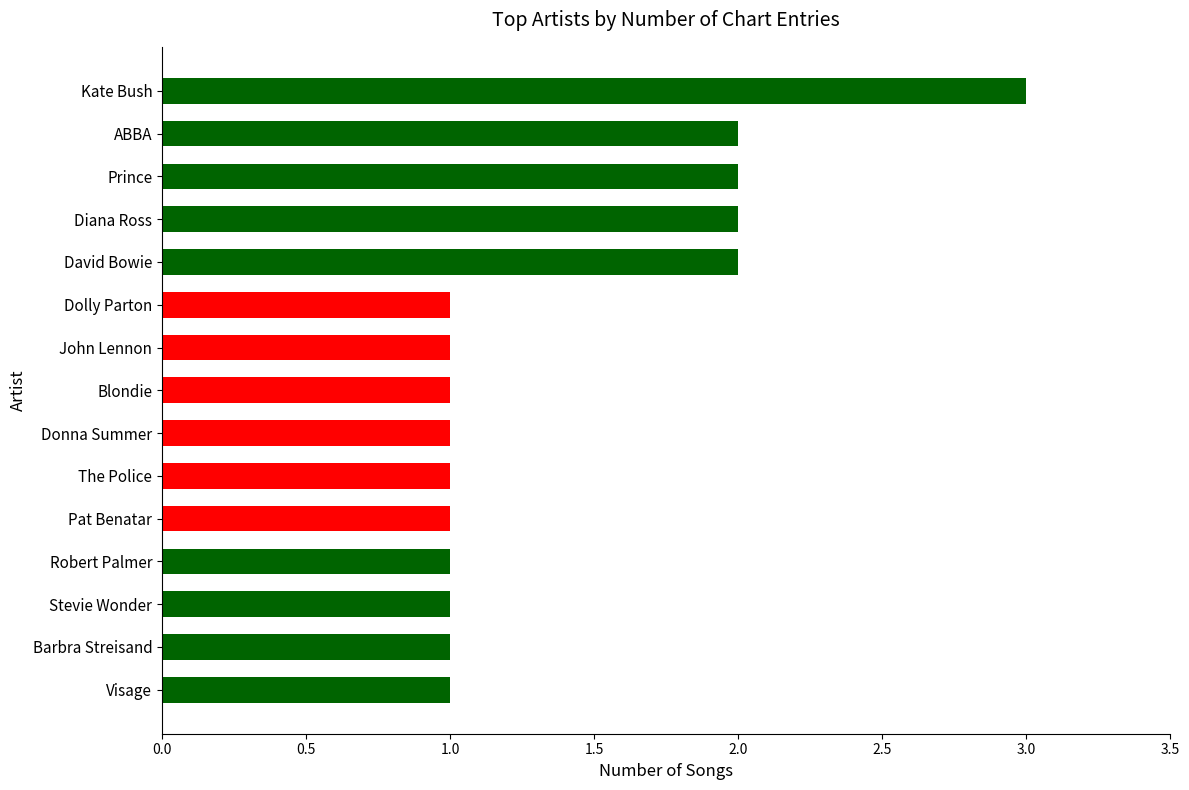

What is the change in value from Barbra Streisand to Kate Bush?

+2